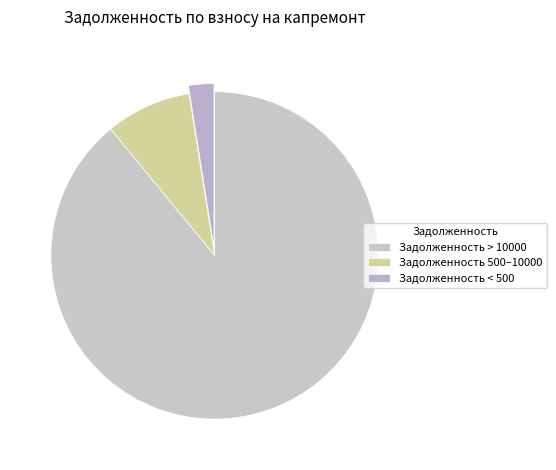

Is there a majority slice in this chart?

Yes